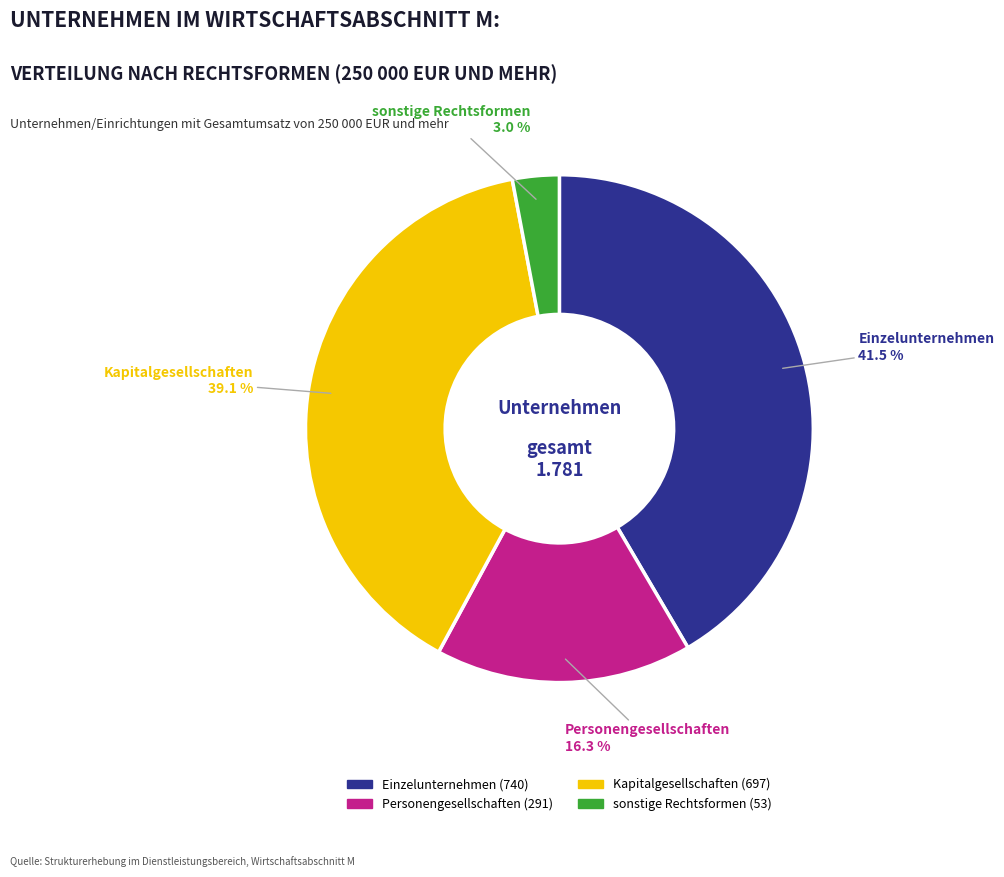

Which has a higher value, Einzelunternehmen or sonstige Rechtsformen?

Einzelunternehmen